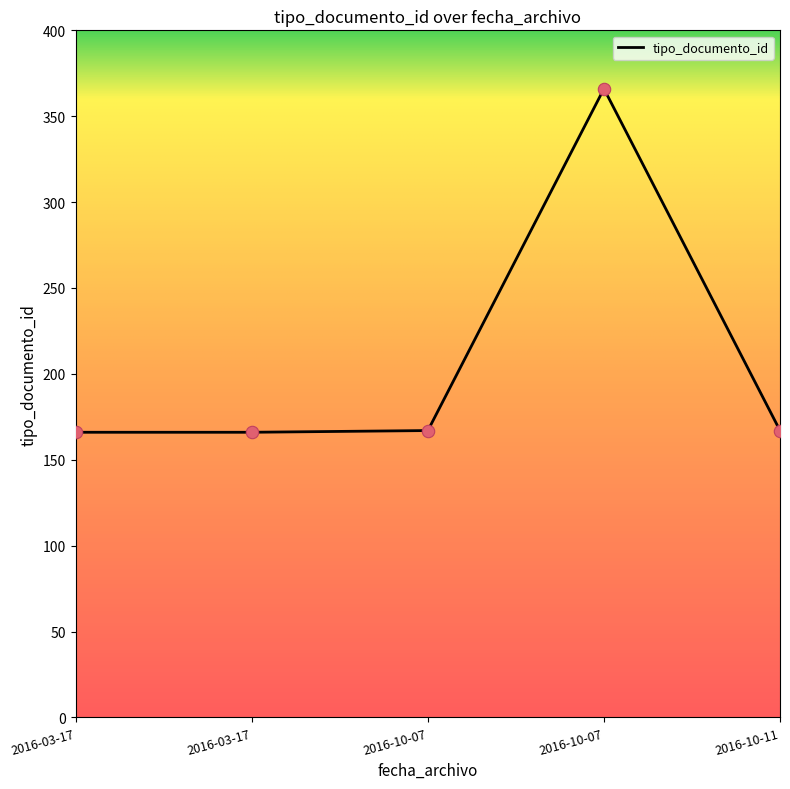

What is the change in value from 2016-03-17 to 2016-10-07?

+1